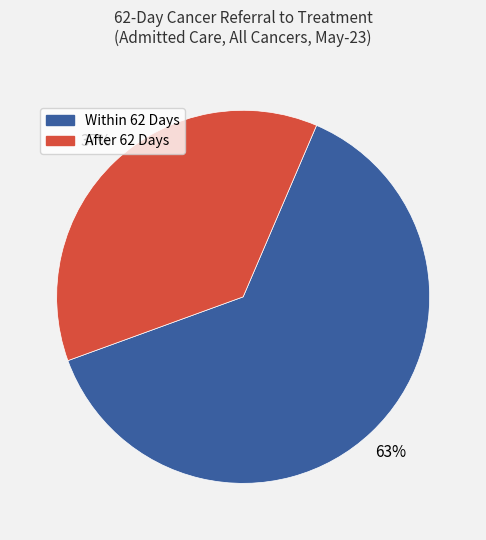

Does any single category account for the majority?

Yes